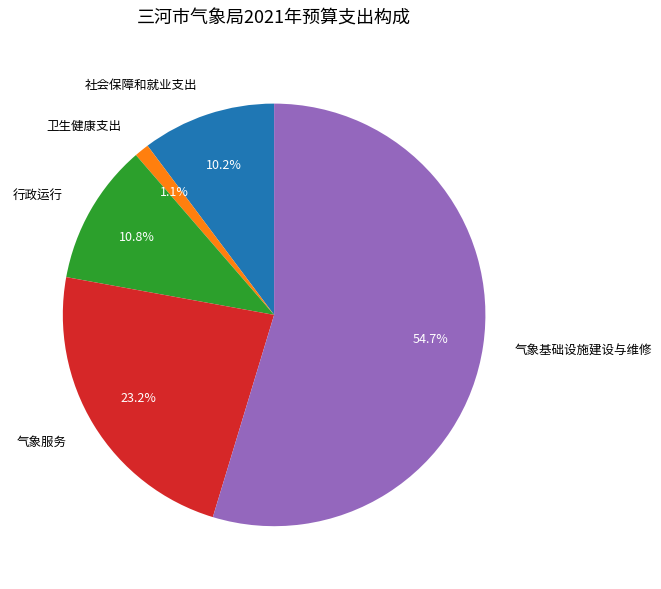

Count the number of slices in the pie.

5